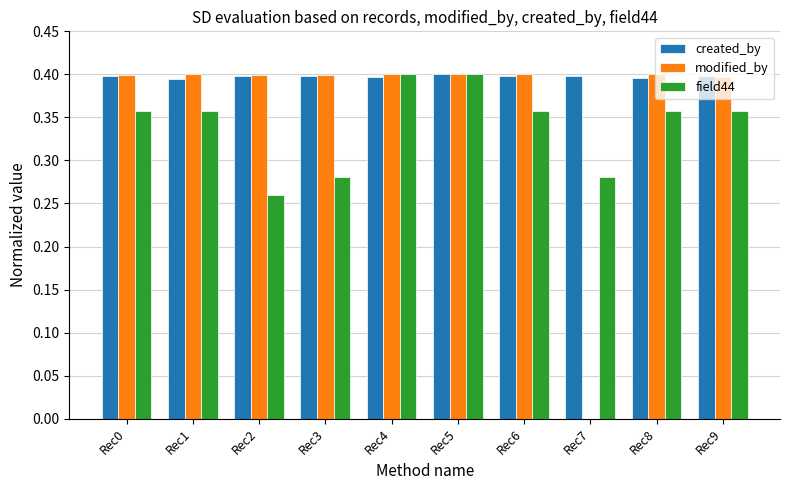

What is the sum of all field44 values?

3.4